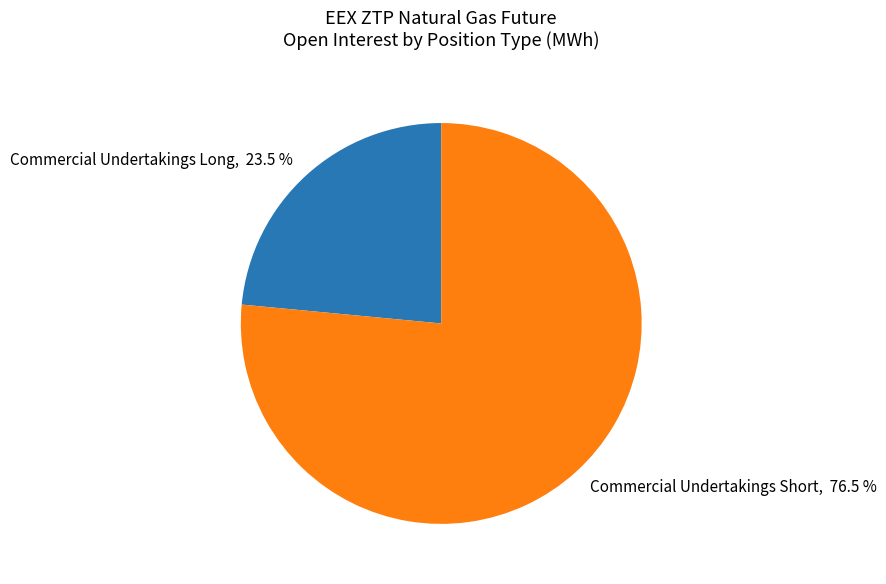

What is the largest slice in the pie chart?

Commercial Undertakings Short